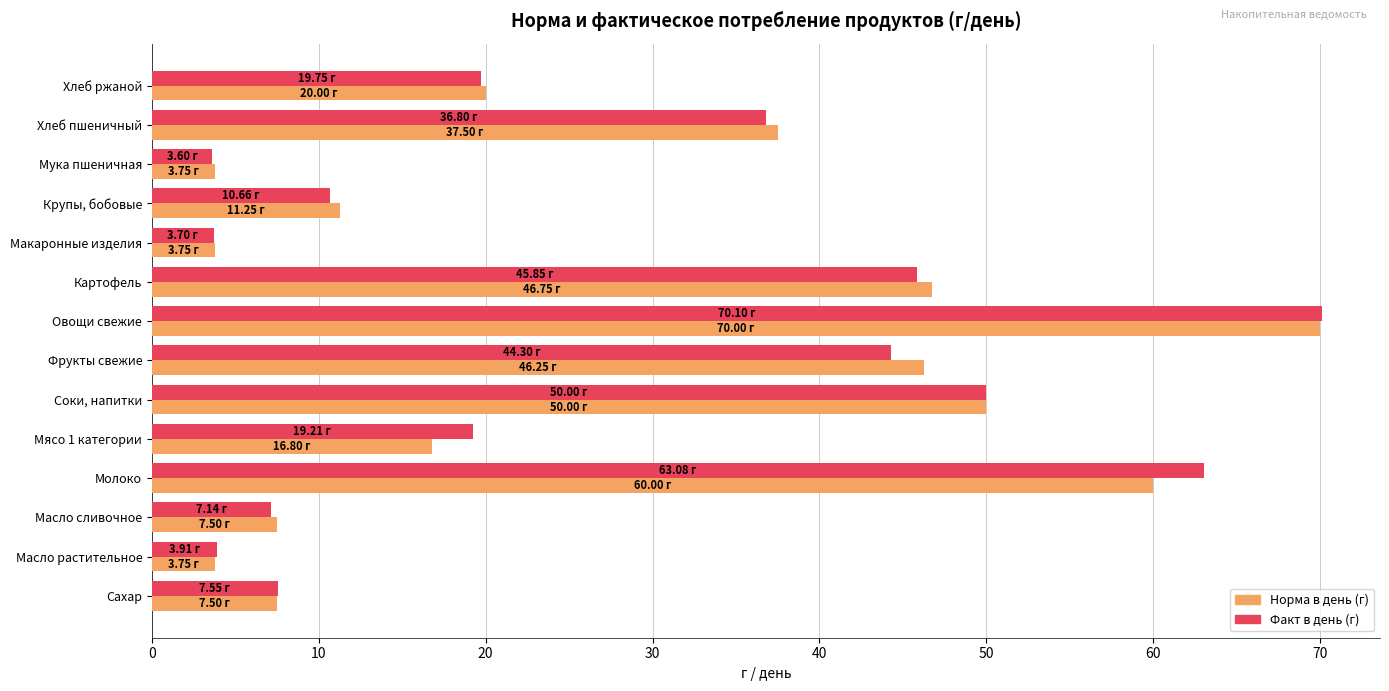

What is the sum of all Факт в день (г) values?

385.6